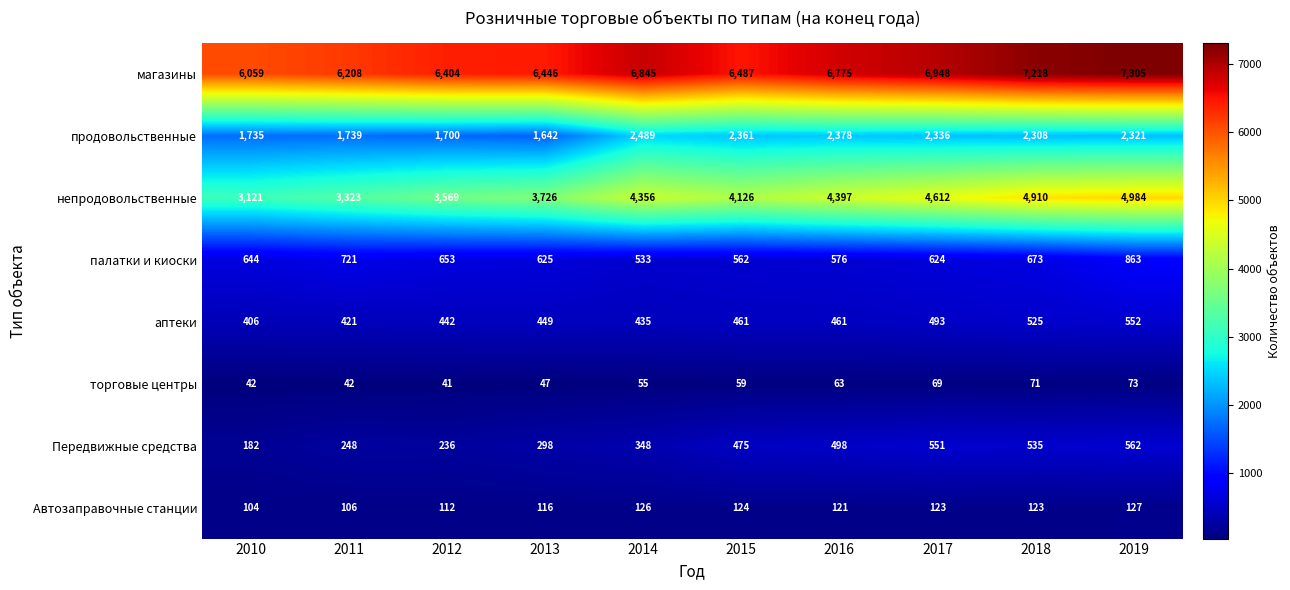

At 2018, list the series in order from largest to smallest.

магазины, непродовольственные, продовольственные, палатки и киоски, Передвижные средства, аптеки, Автозаправочные станции, торговые центры